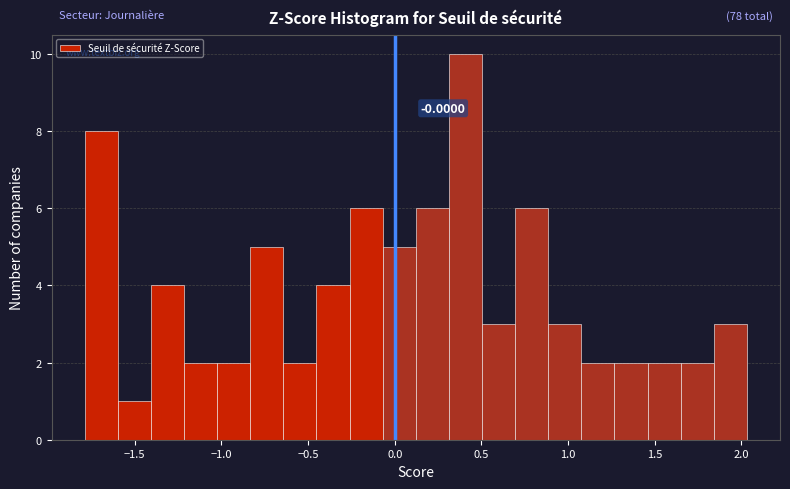

Read against the x-axis, roughly where is the centre of the tallest bar?

0.40